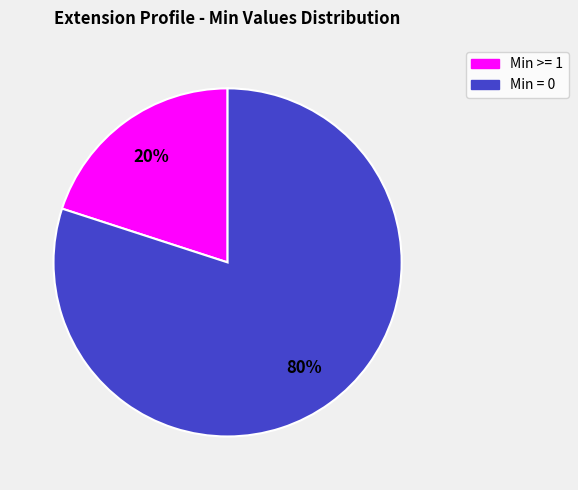

Is it true that Min = 0 is 80% of the pie?

True